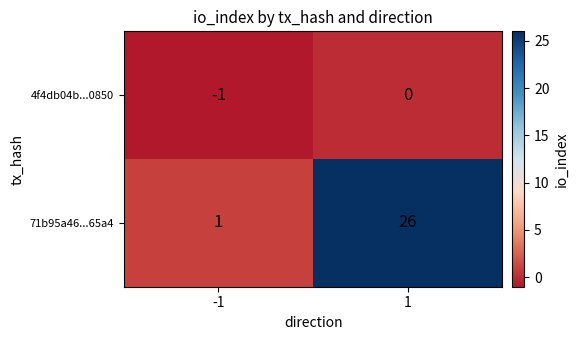

True or false: 71b95a46...65a4 has a value of 1 at -1.

True